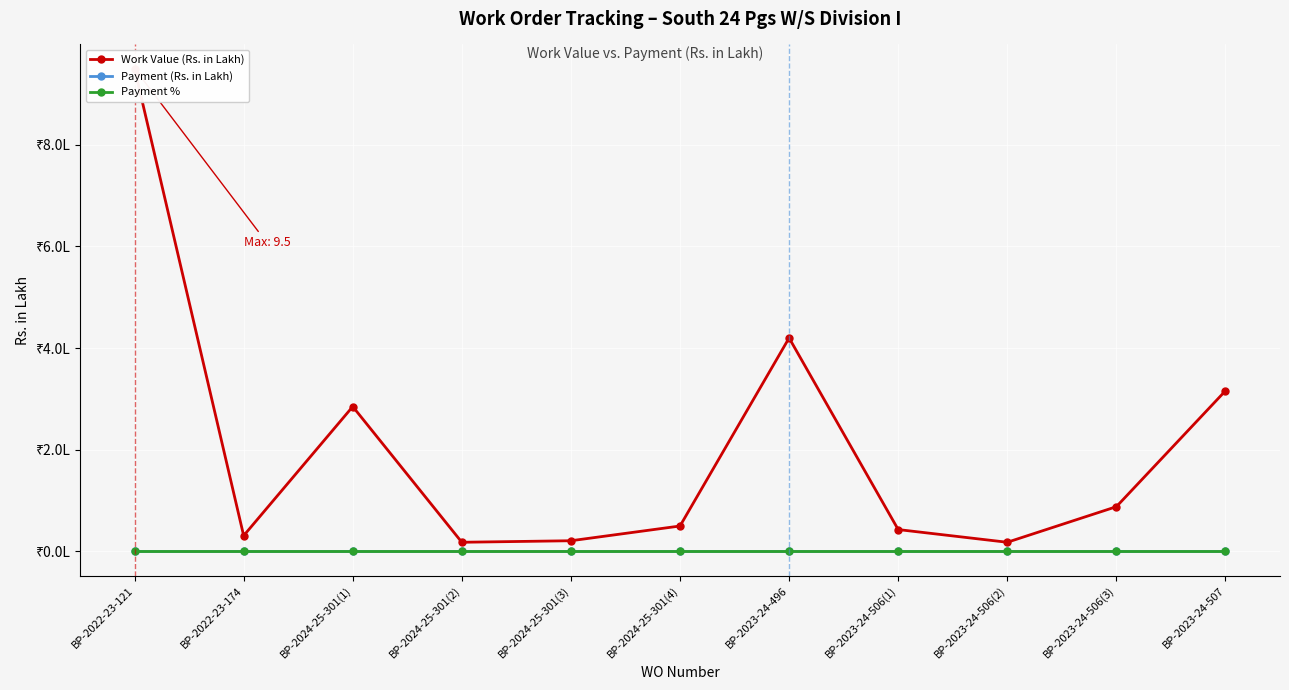

Reading left to right, list all the values displayed in this chart.

Work Value (Rs. in Lakh): 9.5	0.3	2.9	0.2	0.2	0.5	4.2	0.4	0.2	0.9	3.2
Payment (Rs. in Lakh): 0.0	0.0	0.0	0.0	0.0	0.0	0.0	0.0	0.0	0.0	0.0
Payment %: 0.0	0.0	0.0	0.0	0.0	0.0	0.0	0.0	0.0	0.0	0.0